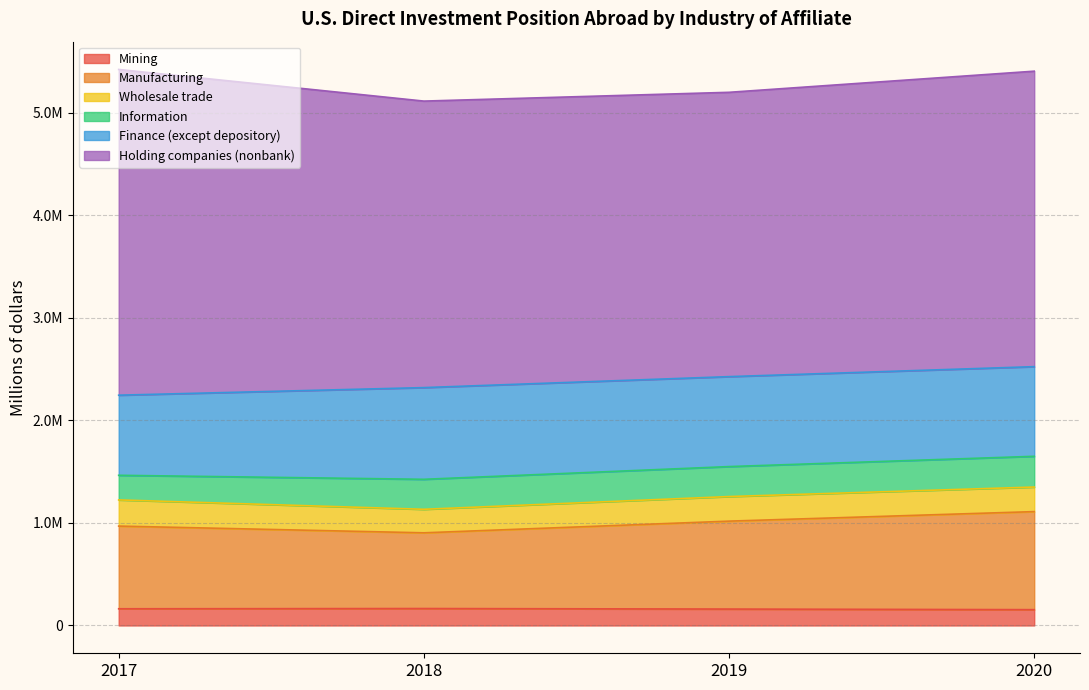

Reading left to right, transcribe all the data shown in this chart.

Mining: 162908	165305	160105	154291
Manufacturing: 806448	738377	857510	956176
Wholesale trade: 255235	229396	239788	239629
Information: 240143	292489	292274	299826
Finance (except depository): 781180	894352	877188	874239
Holding companies (nonbank): 3176645	2794202	2772907	2881761